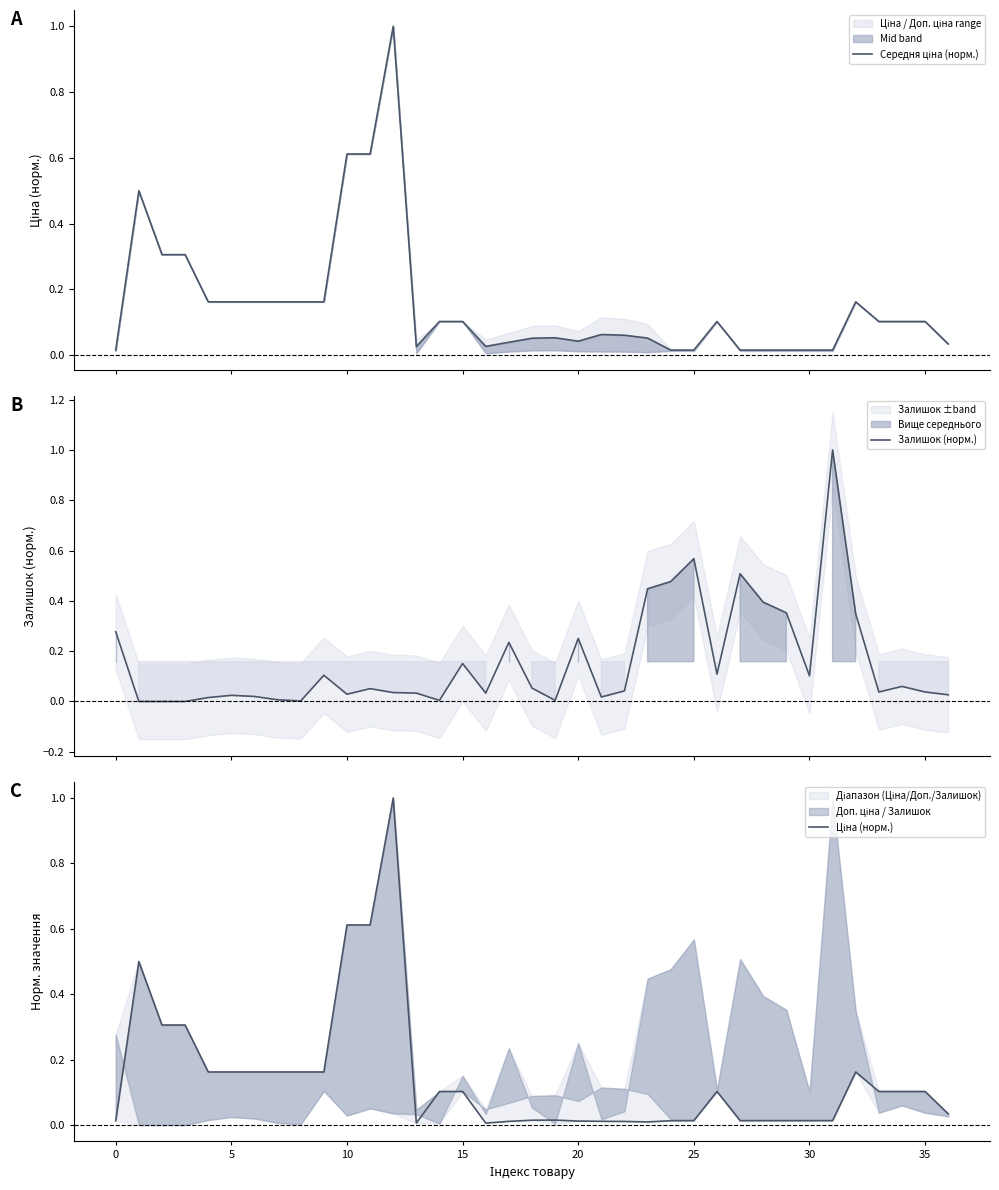

What is the greatest value displayed?

1.0